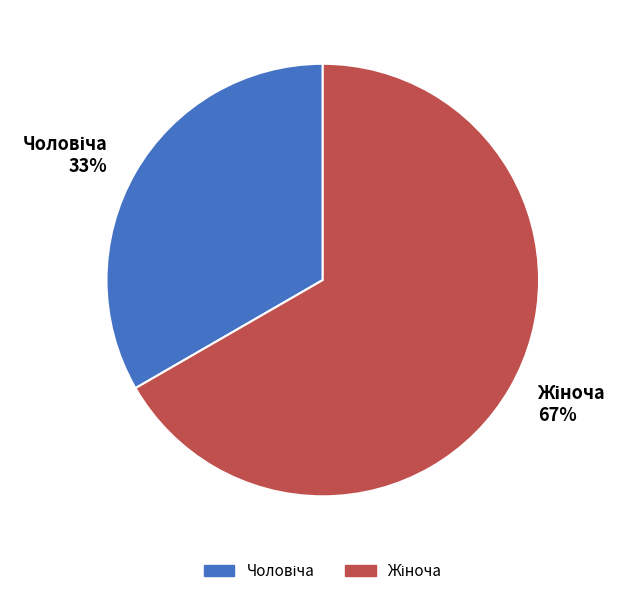

Is there any slice that represents more than half of the pie?

Yes